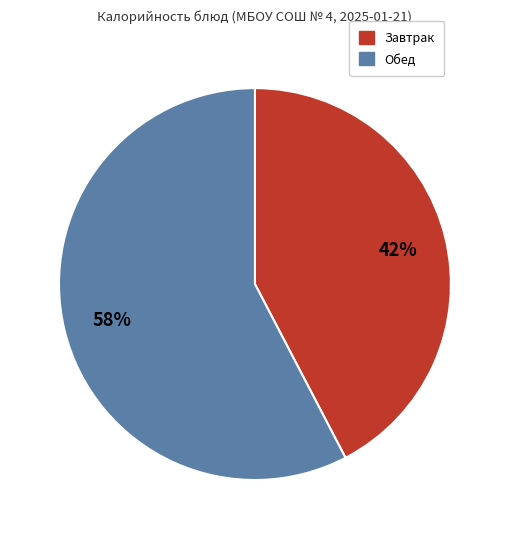

Does any single category account for the majority?

Yes